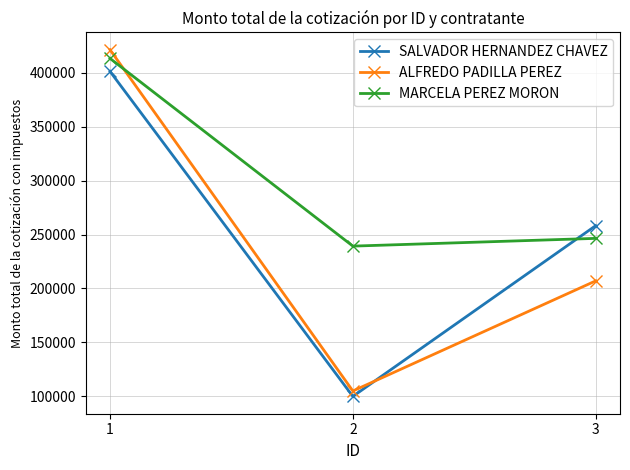

The ALFREDO PADILLA PEREZ series shows 421123.0 at 1. True or false?

True